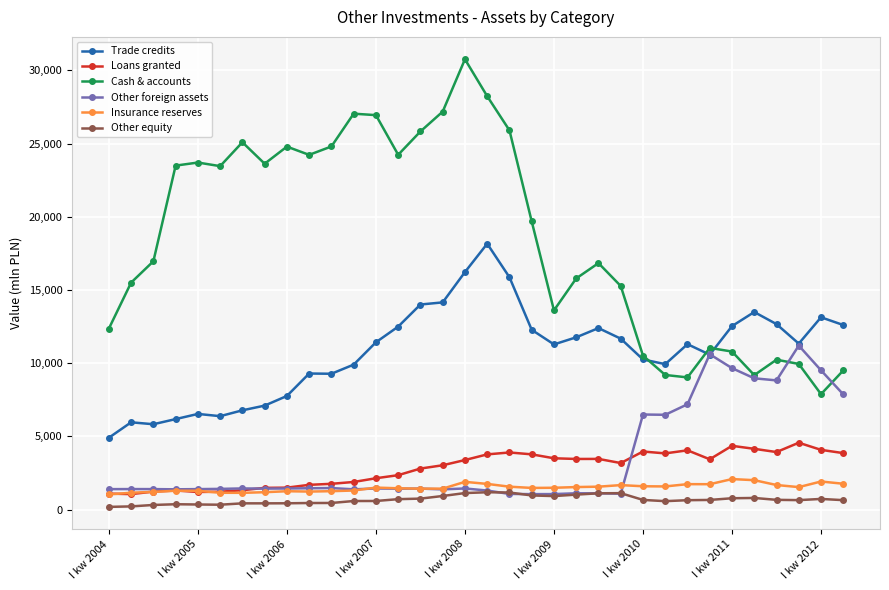

Which series has the widest spread of values?

Cash & accounts